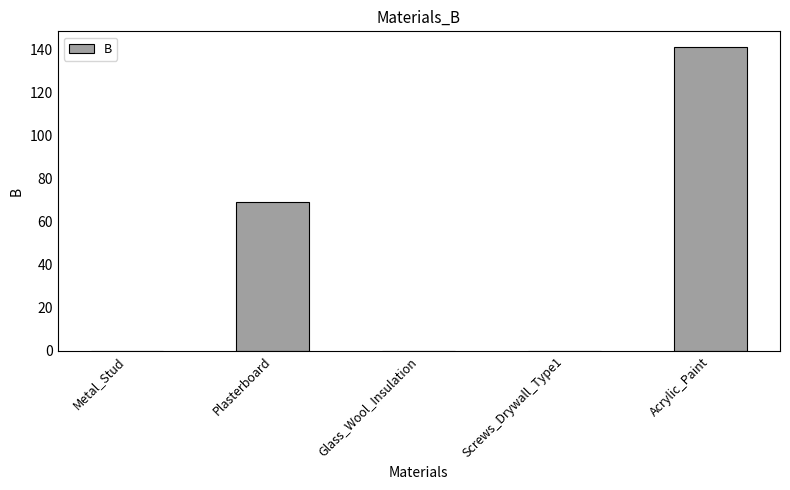

The chart shows a value of -74.0 at Metal_Stud. True or false?

False